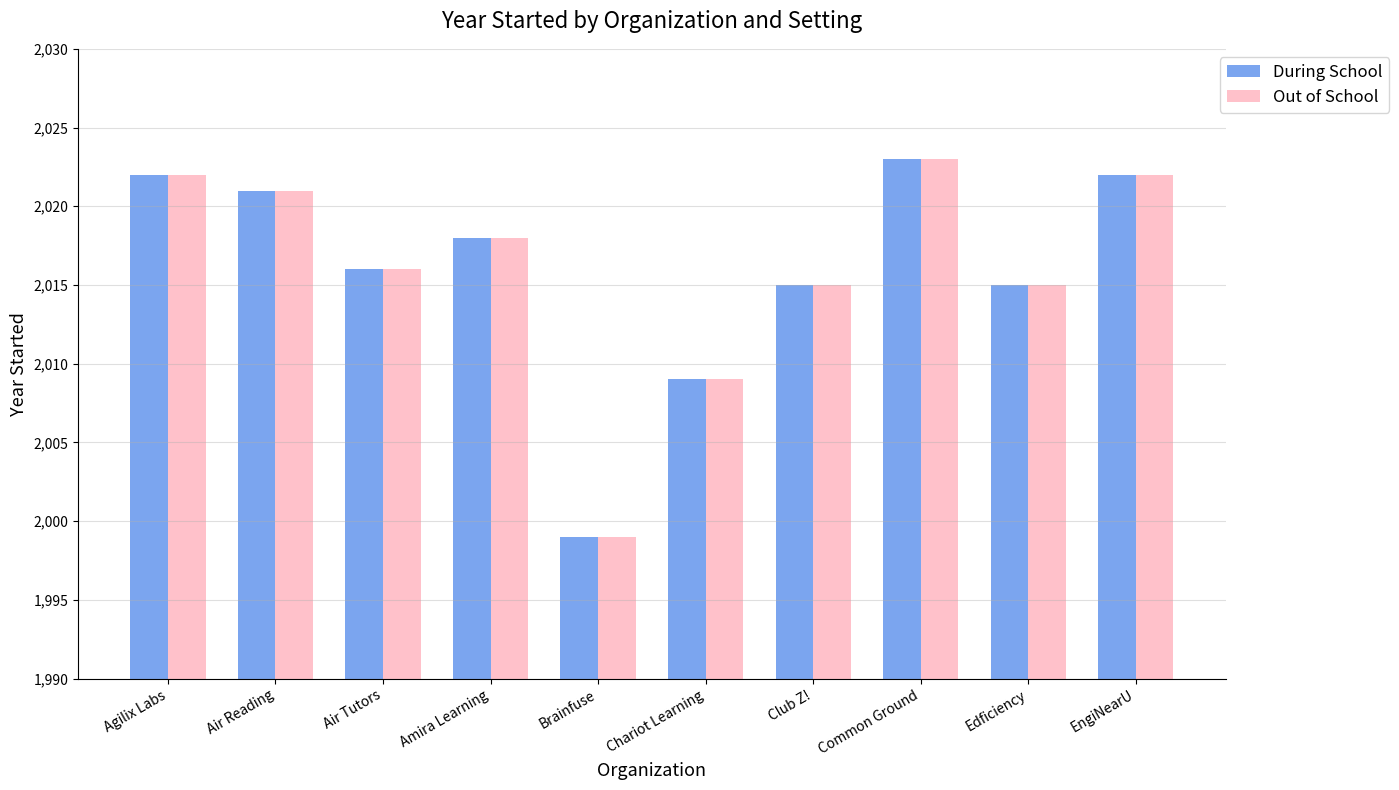

What is the label of the 2nd bar from the right?

Edficiency